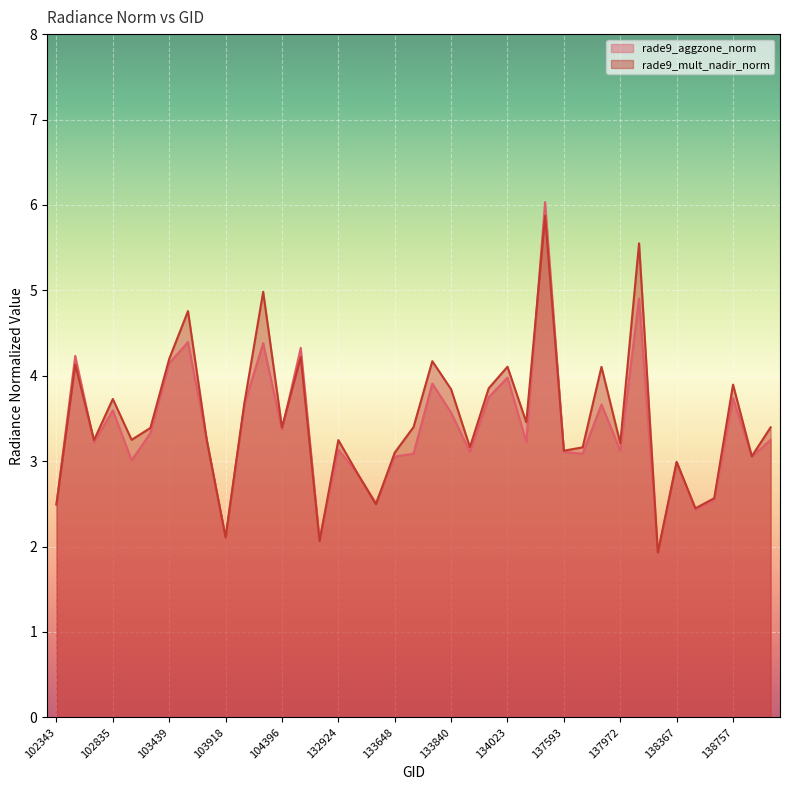

What is the value of the rade9_mult_nadir_norm point at the 16th from the left?

3.2